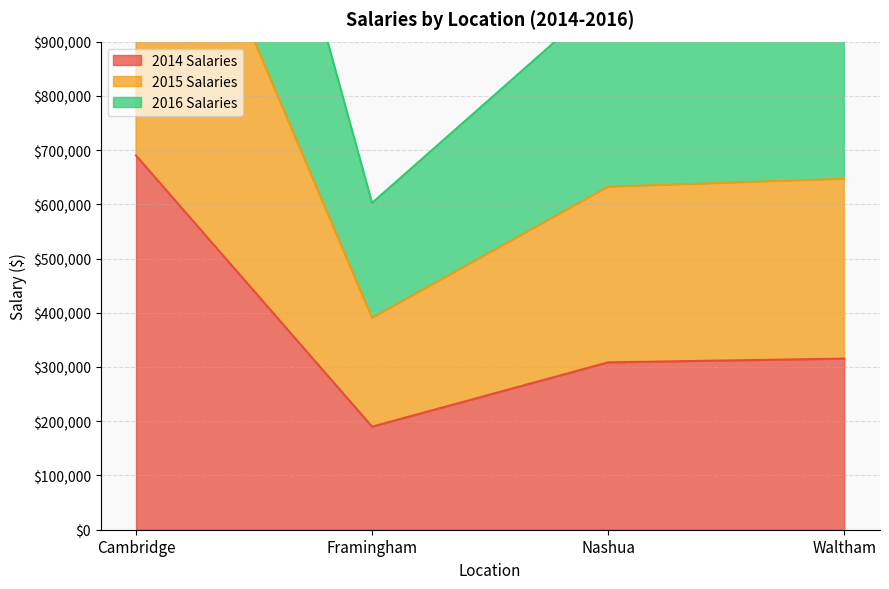

At Framingham, list the series in order from largest to smallest.

2016 Salaries, 2015 Salaries, 2014 Salaries